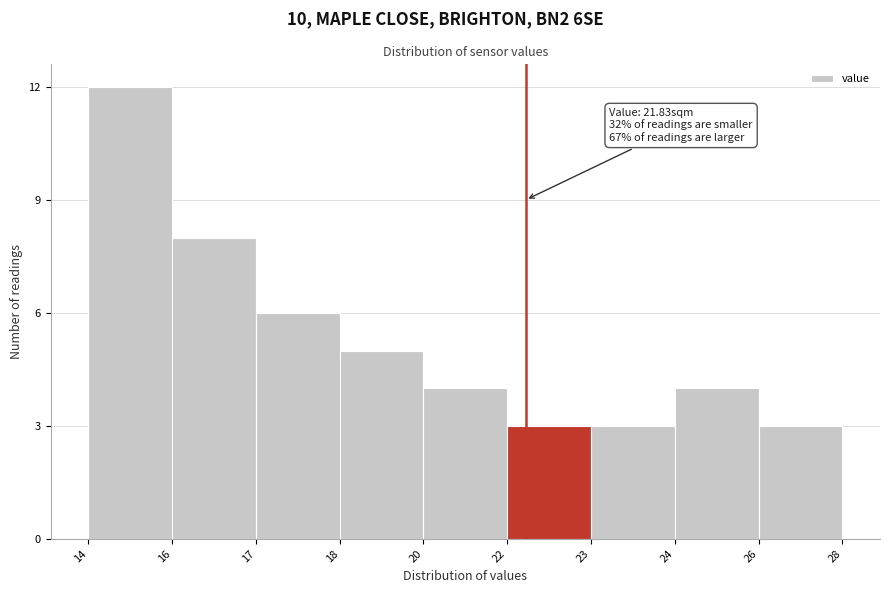

Reading left to right, transcribe all the data shown in this chart.

14=12	16=8	17=6	18=5	20=4	22=3	23=3	24=4	26=3